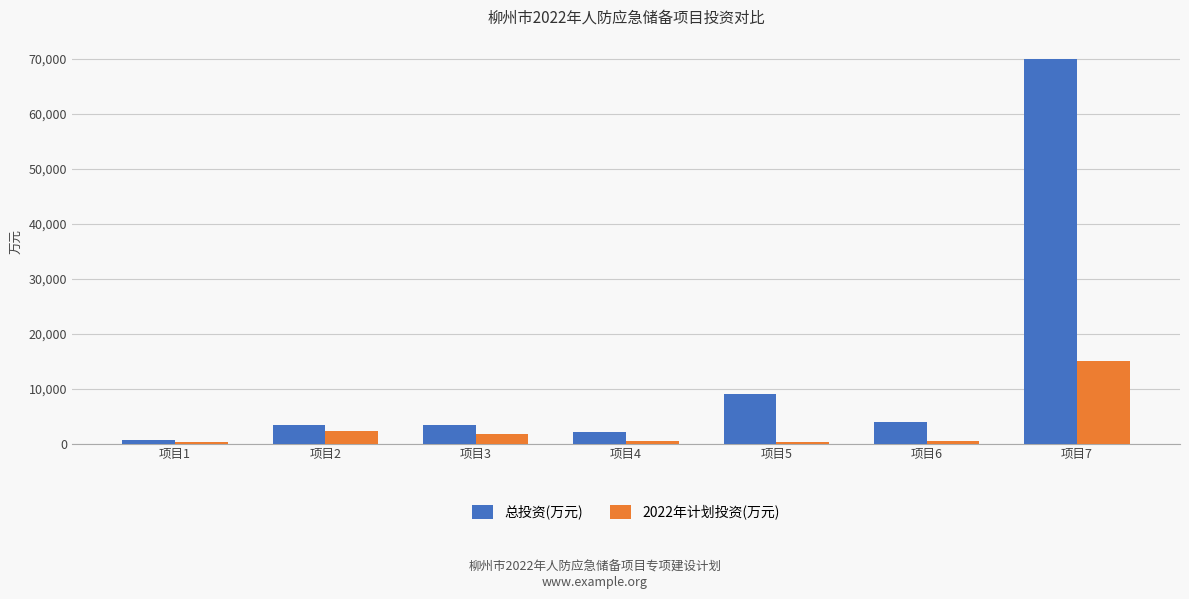

What value does the 2022年计划投资(万元) series have at 项目6?

543.0